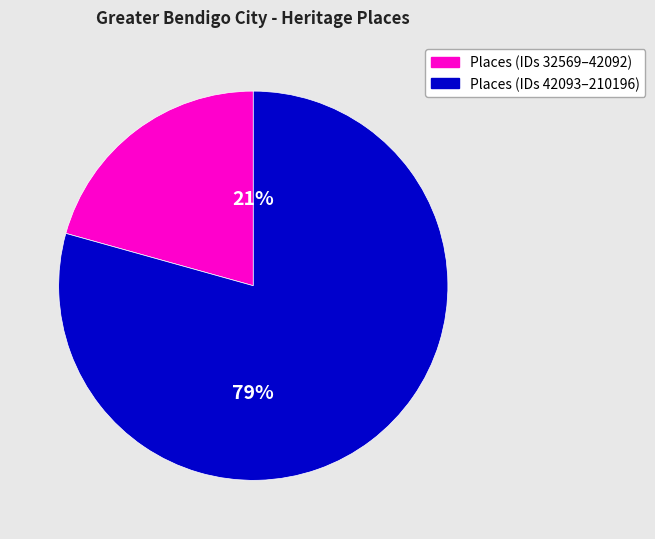

To the nearest percent, what is the average slice percentage?

50%